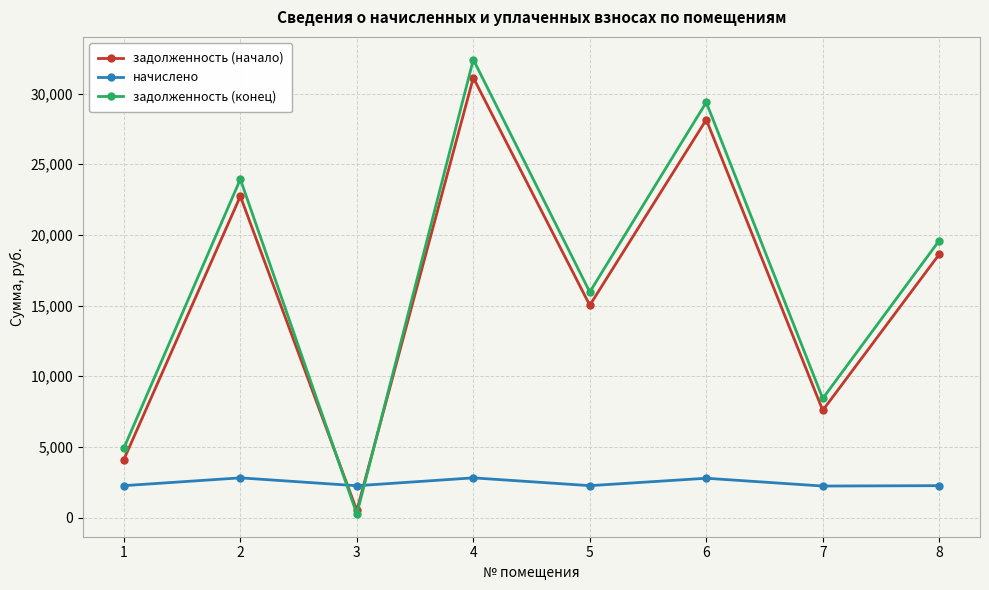

Between 2 and 6, which series saw the biggest shift?

задолженность (конец)